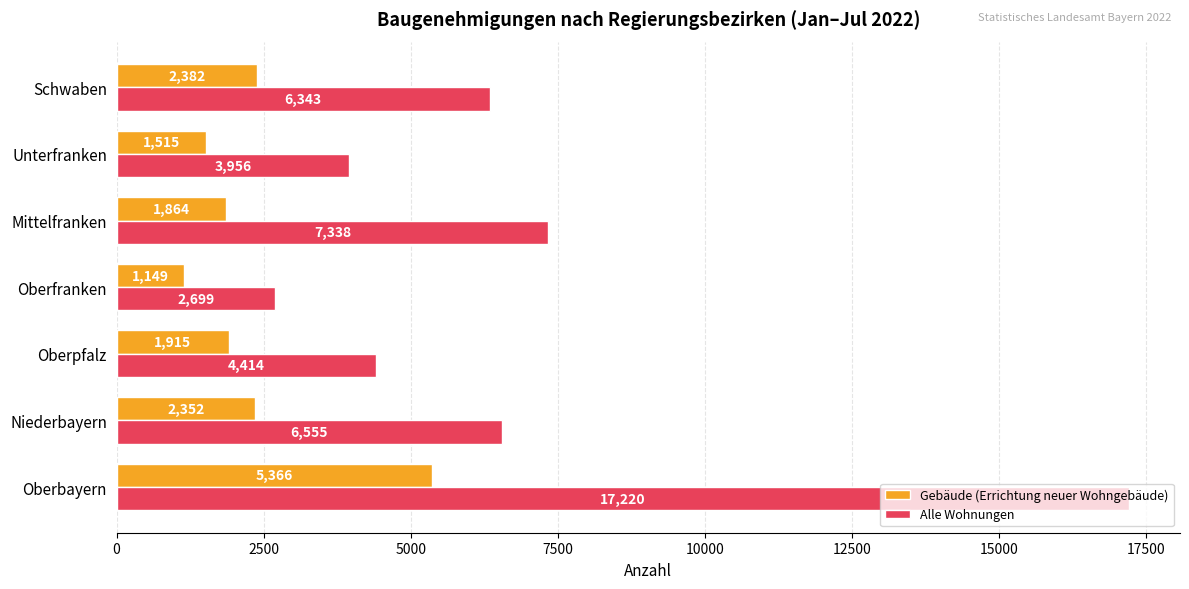

What is the sum of all Gebäude (Errichtung neuer Wohngebäude) values?

16543